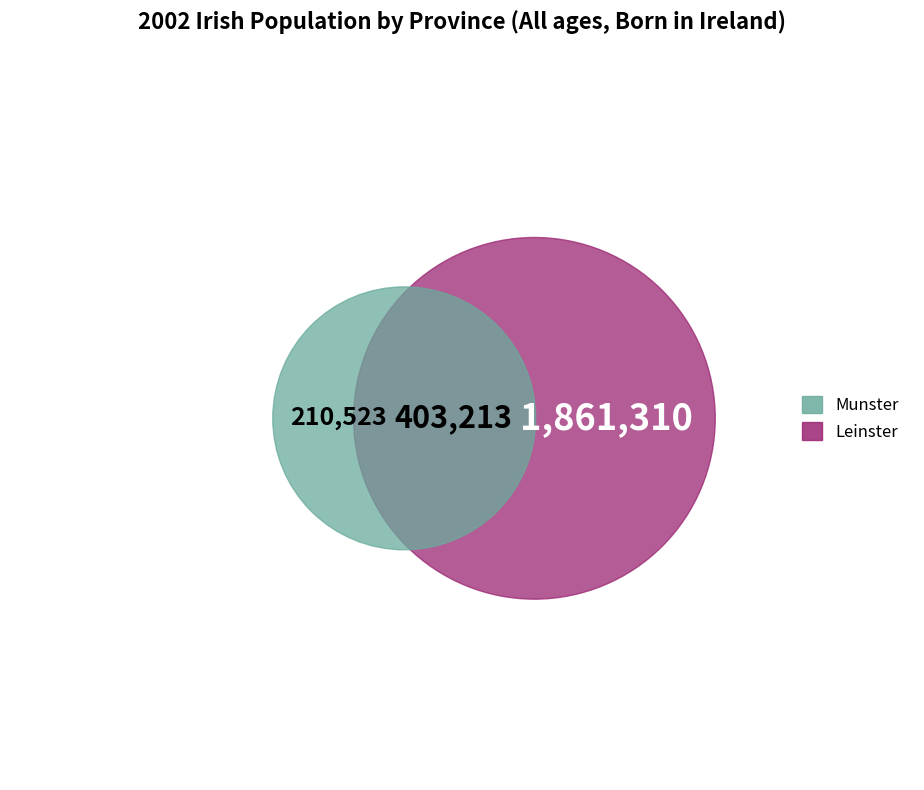

True or false: Connacht accounts for 19% of the total.

False